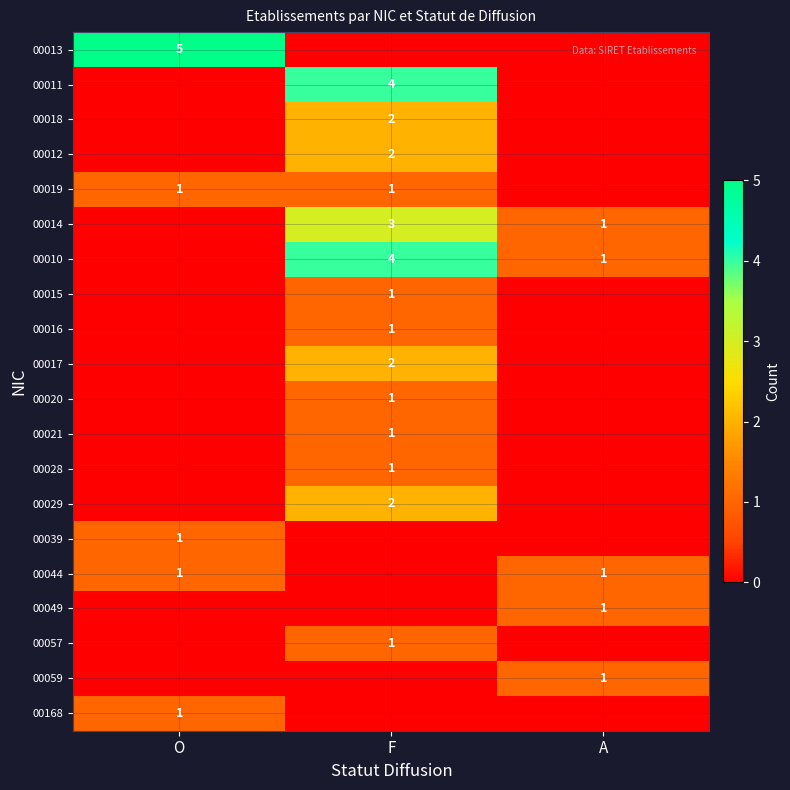

Is it true that 00020 equals 0 at F?

False